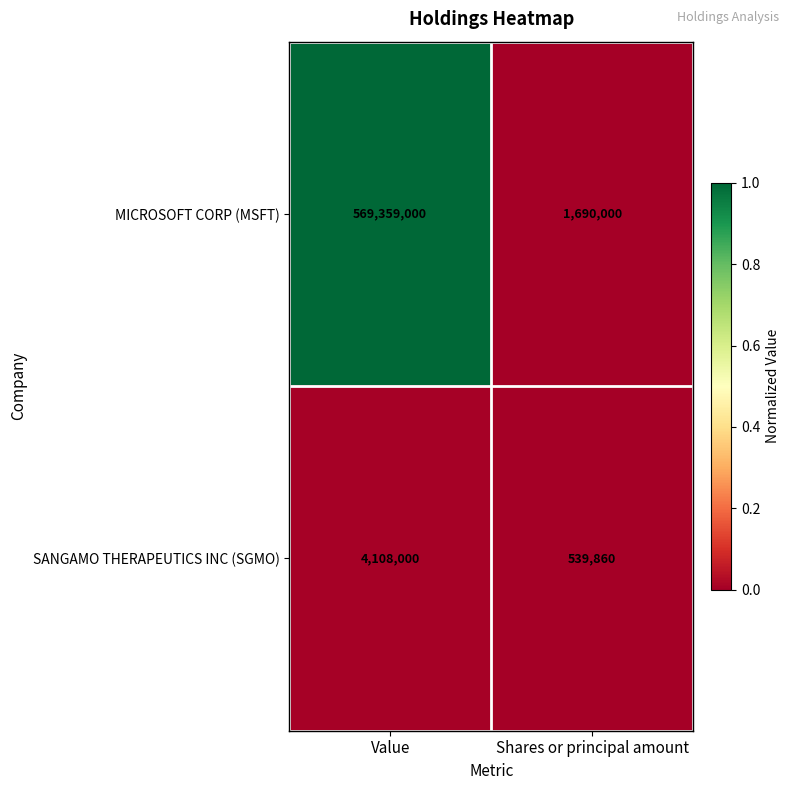

What is the greatest value displayed?

569359000